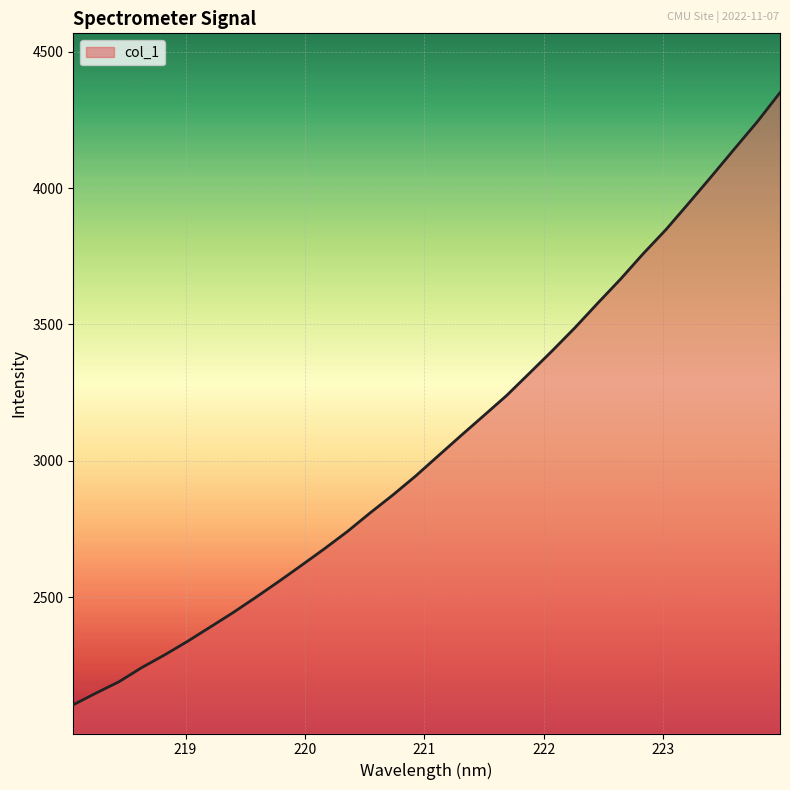

What is the maximum value shown in the chart?

4349.8